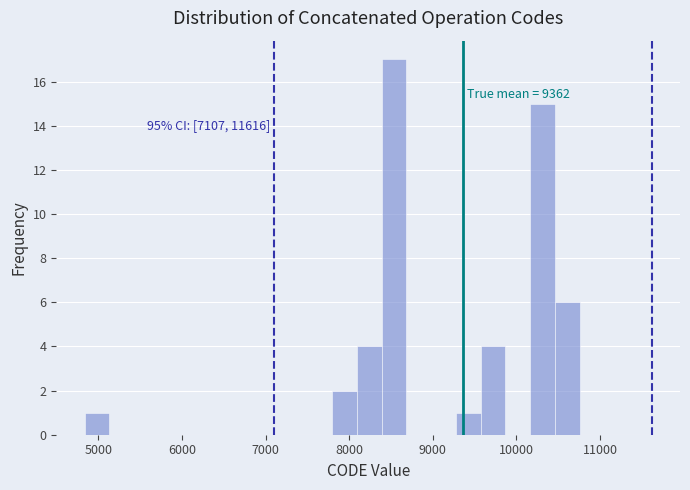

Read against the x-axis, roughly where is the centre of the tallest bar?

8500